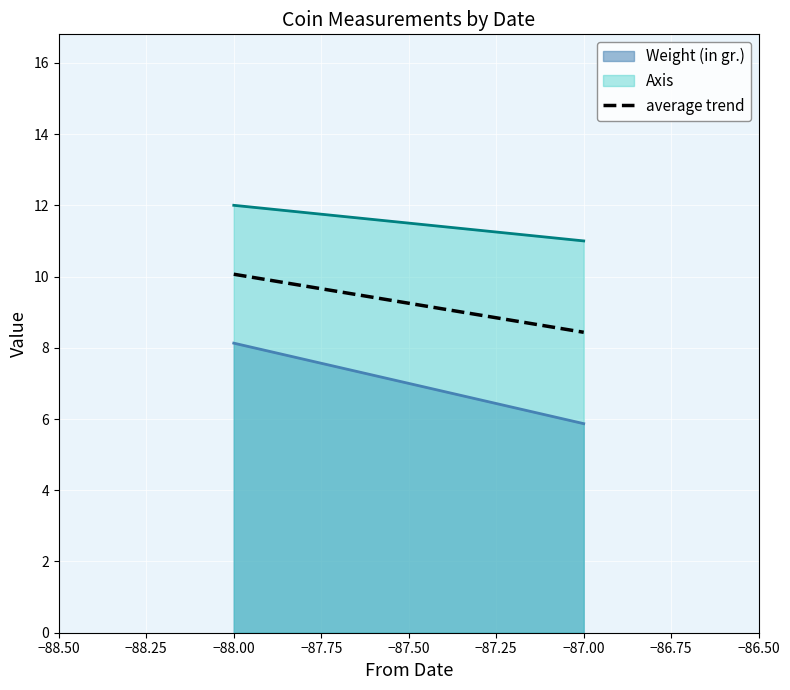

Which has a higher value, -87 or -88?

-88